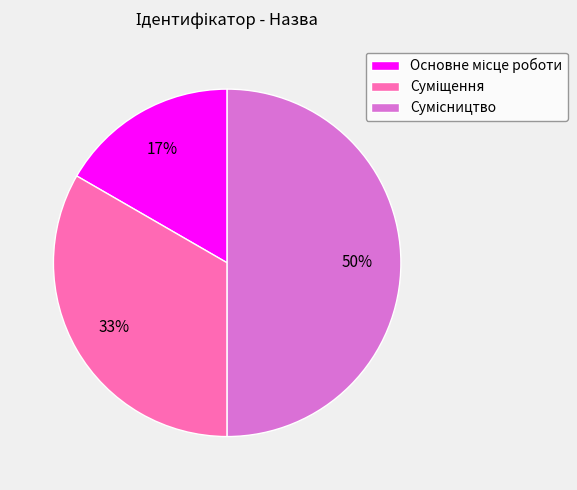

To the nearest percent, what is the difference between the largest and smallest slice percentages?

33%